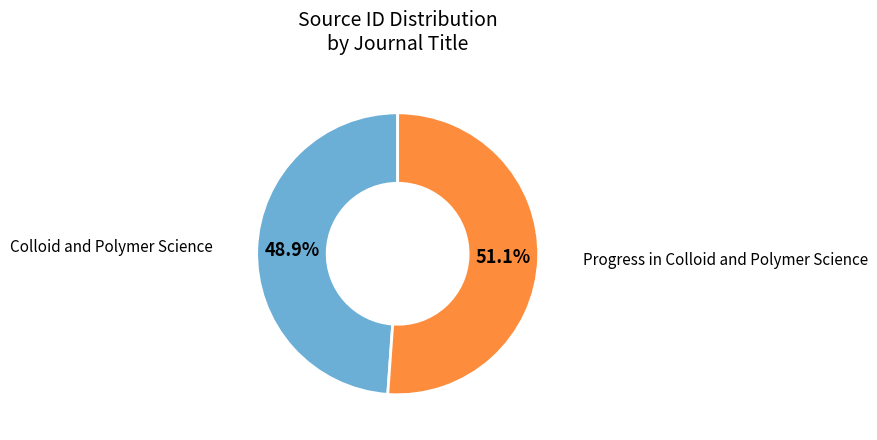

Does any single category account for the majority?

Yes